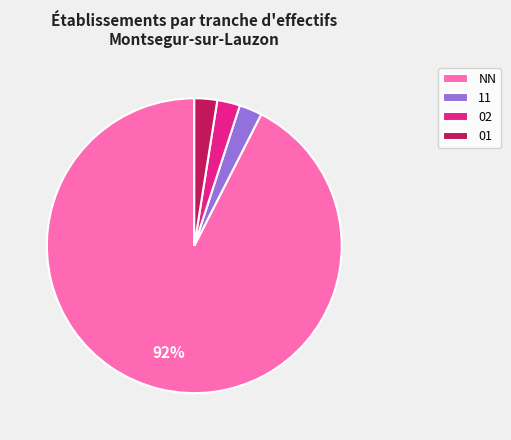

How many slices are in this pie chart?

4